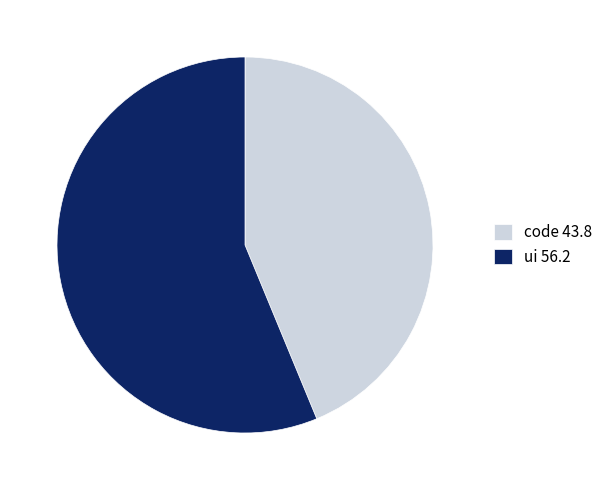

Rank the categories by value from highest to lowest.

ui, code